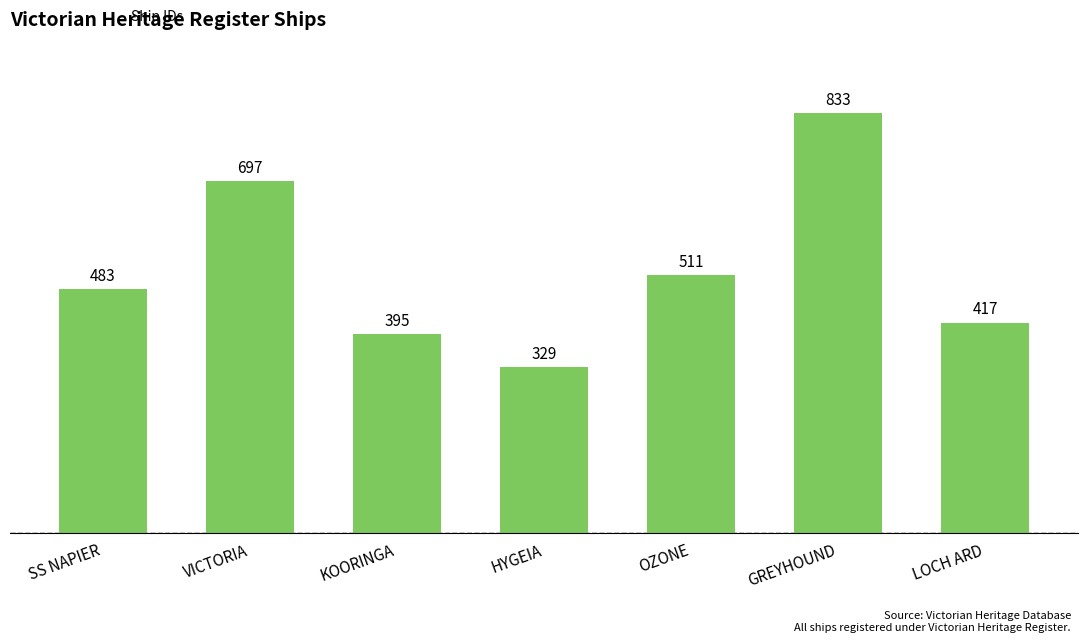

Does the chart contain any negative values?

No